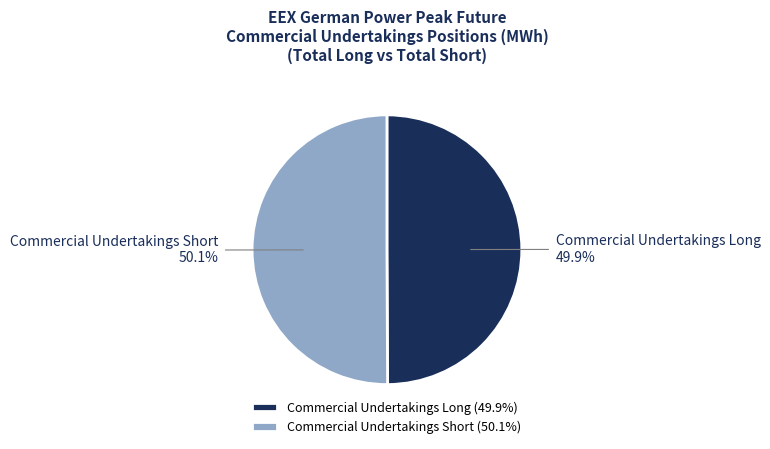

The Commercial Undertakings Short slice represents 56% of the pie. True or false?

False